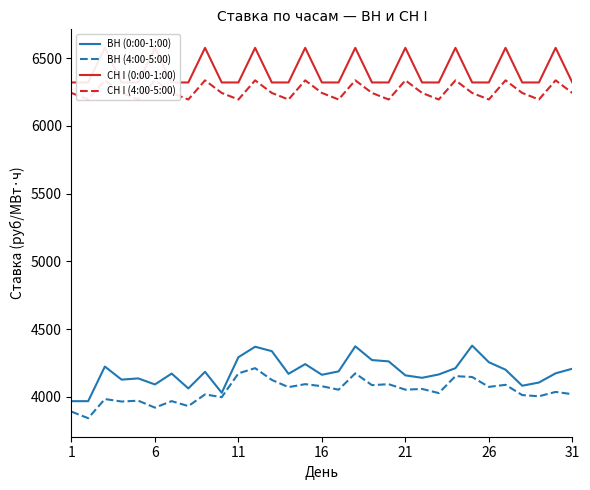

What is the maximum value shown in the chart?

6576.4